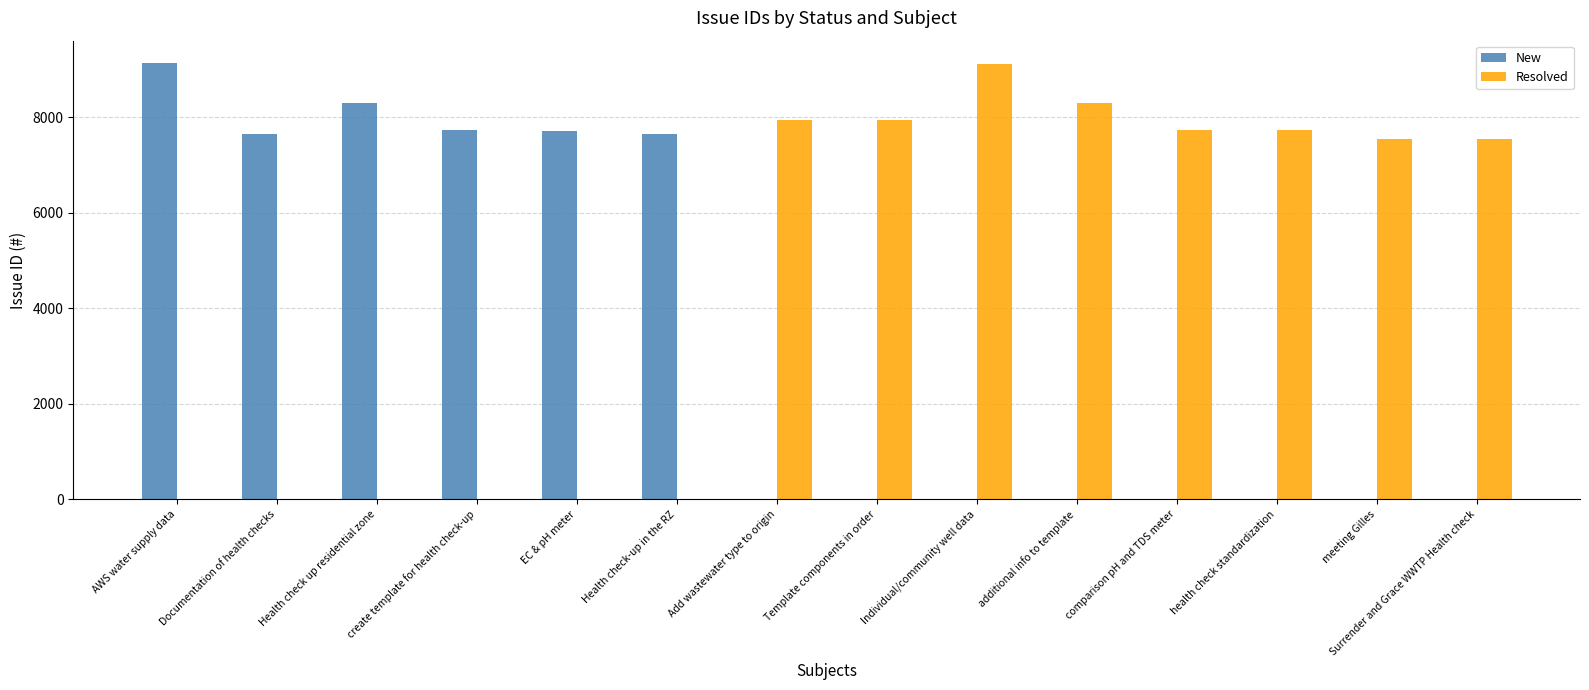

Read the Resolved value at Surrender and Grace WWTP Health check.

7549